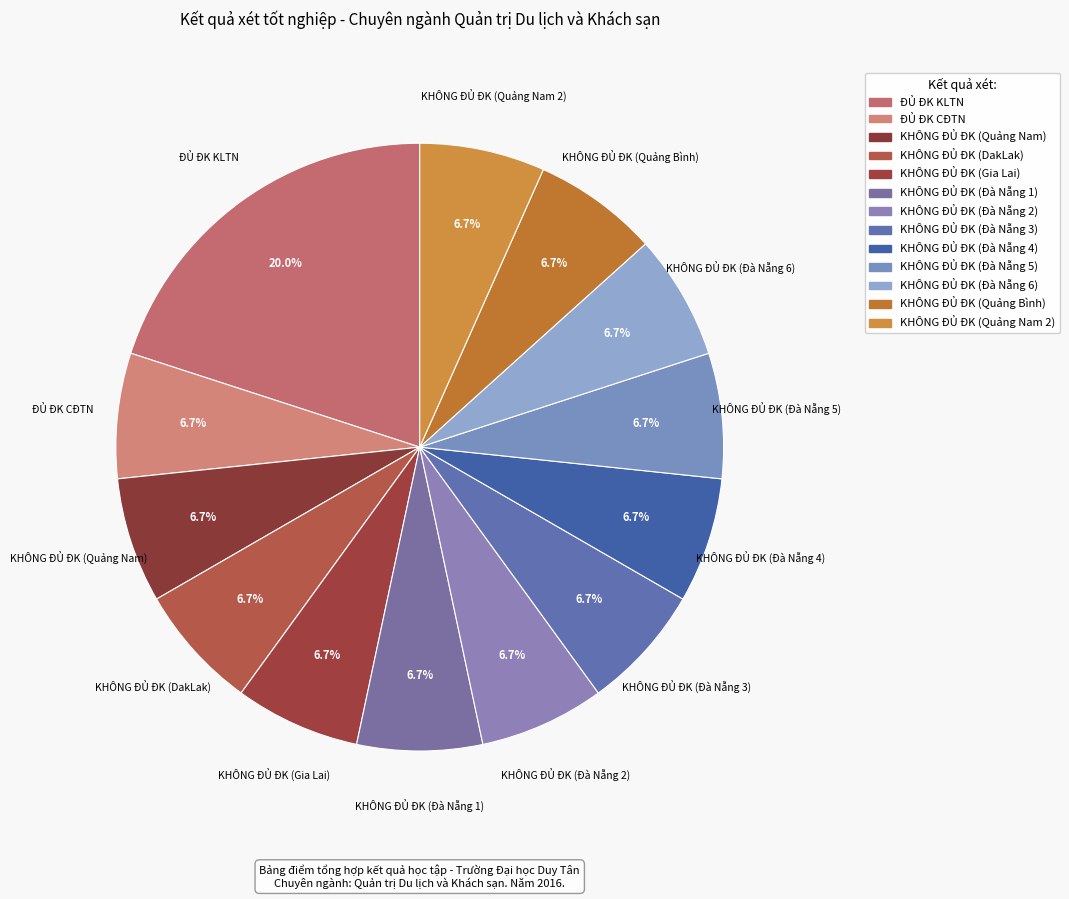

To the nearest percent, what portion does ĐỦ ĐK CĐTN represent?

7%